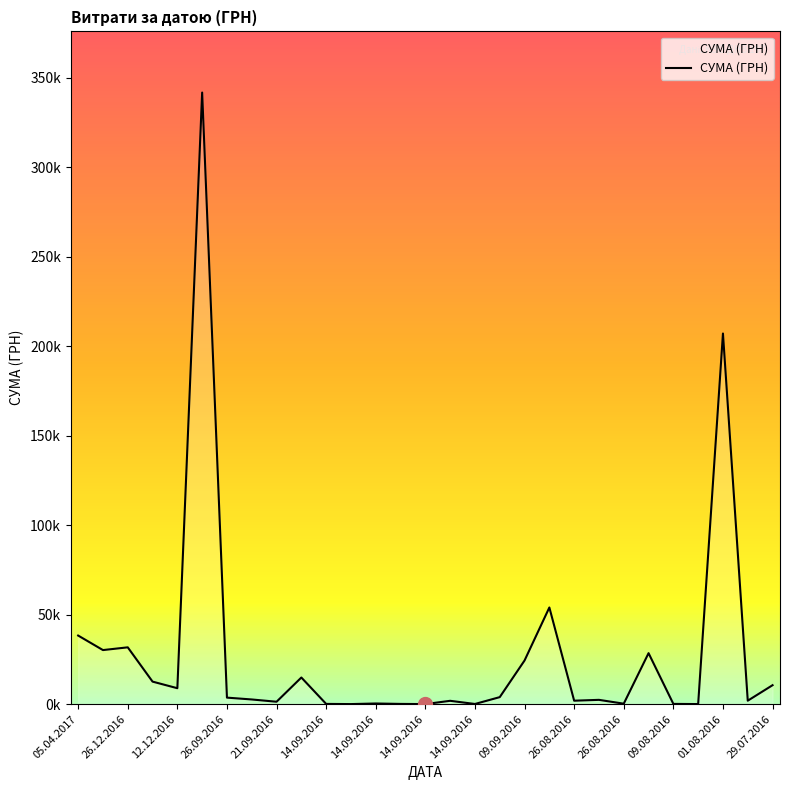

Is this an area chart (filled region under the line)?

Yes